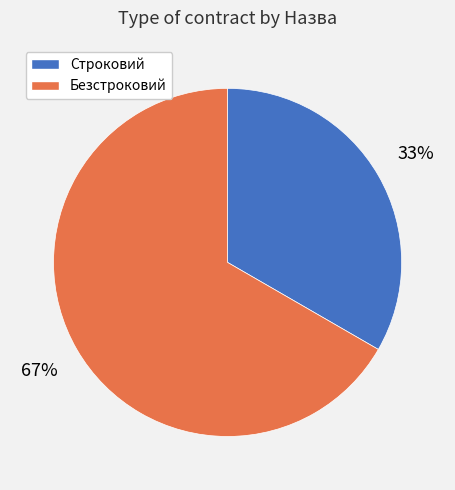

To the nearest percent, what portion does Строковий represent?

33%